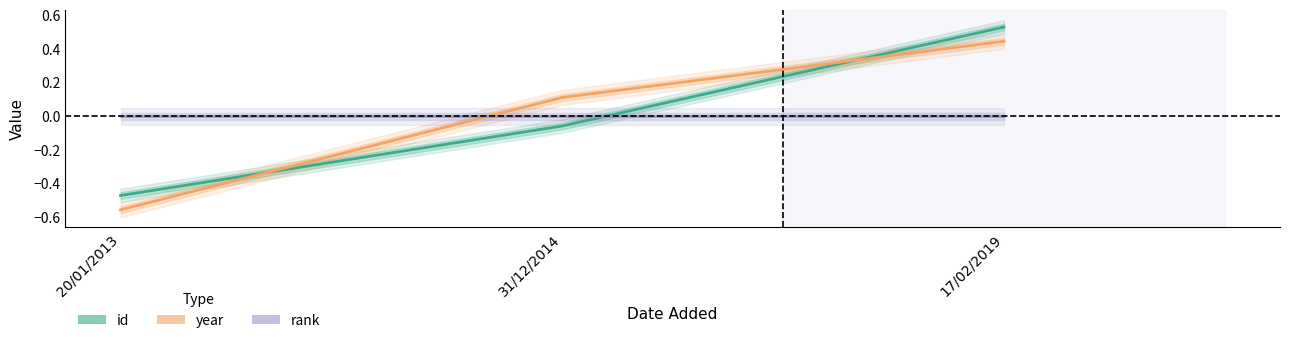

What is the label of the 1st point from the right?

17/02/2019